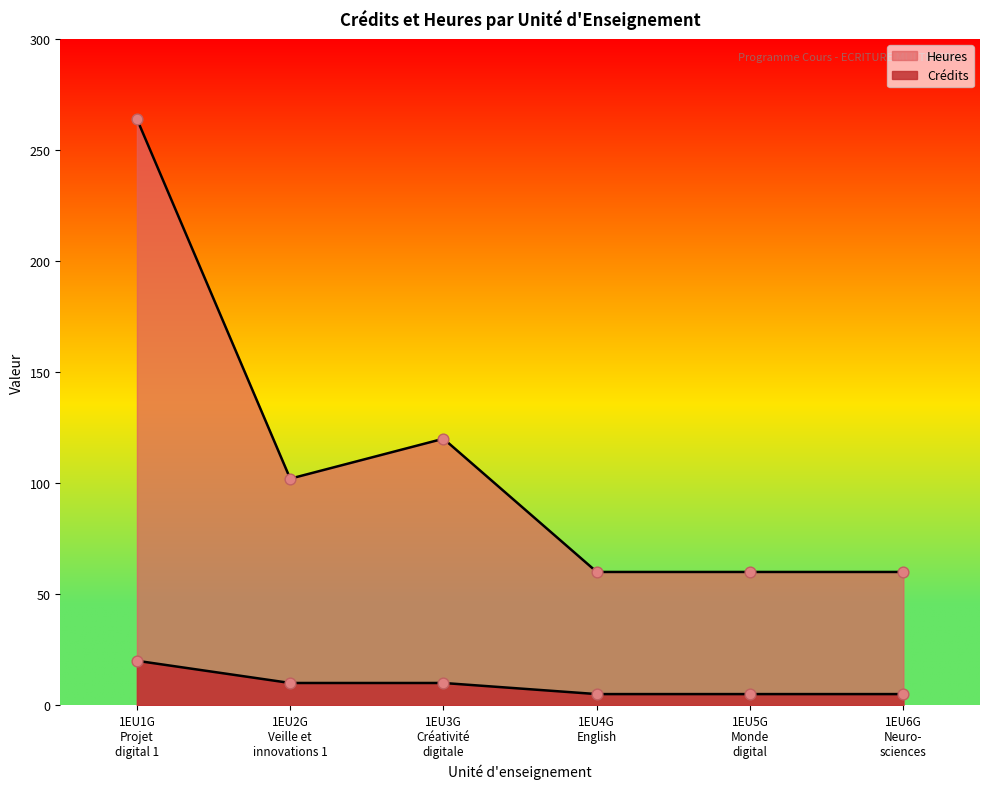

At how many categories does at least one series exceed 255?

1